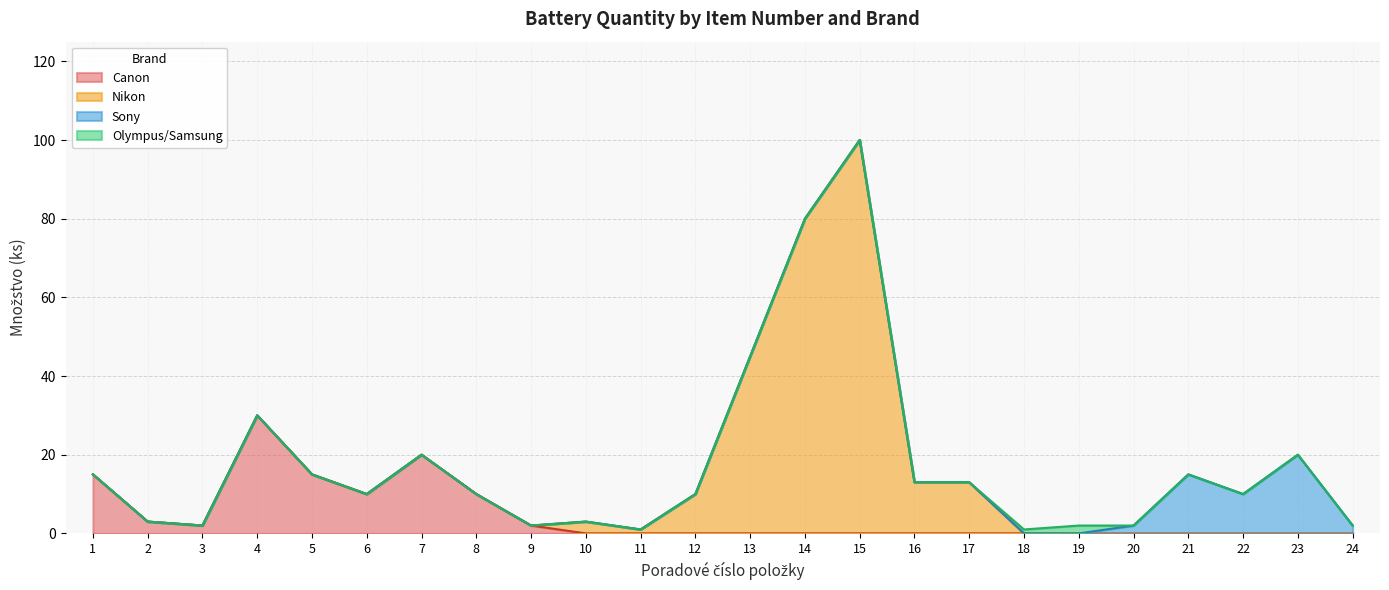

At which label is Nikon closest to 50?

13